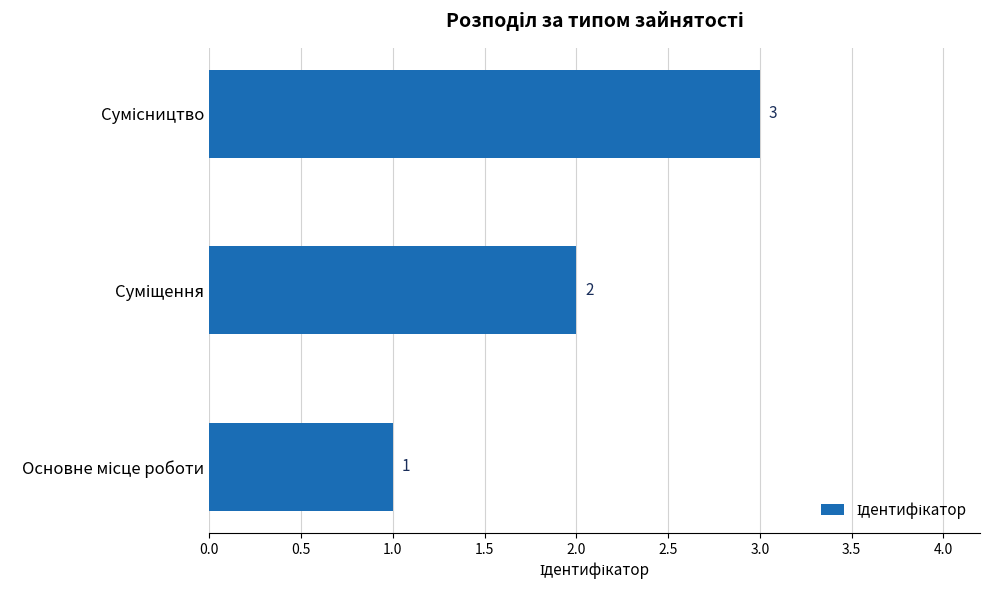

What is the sum of all values?

6